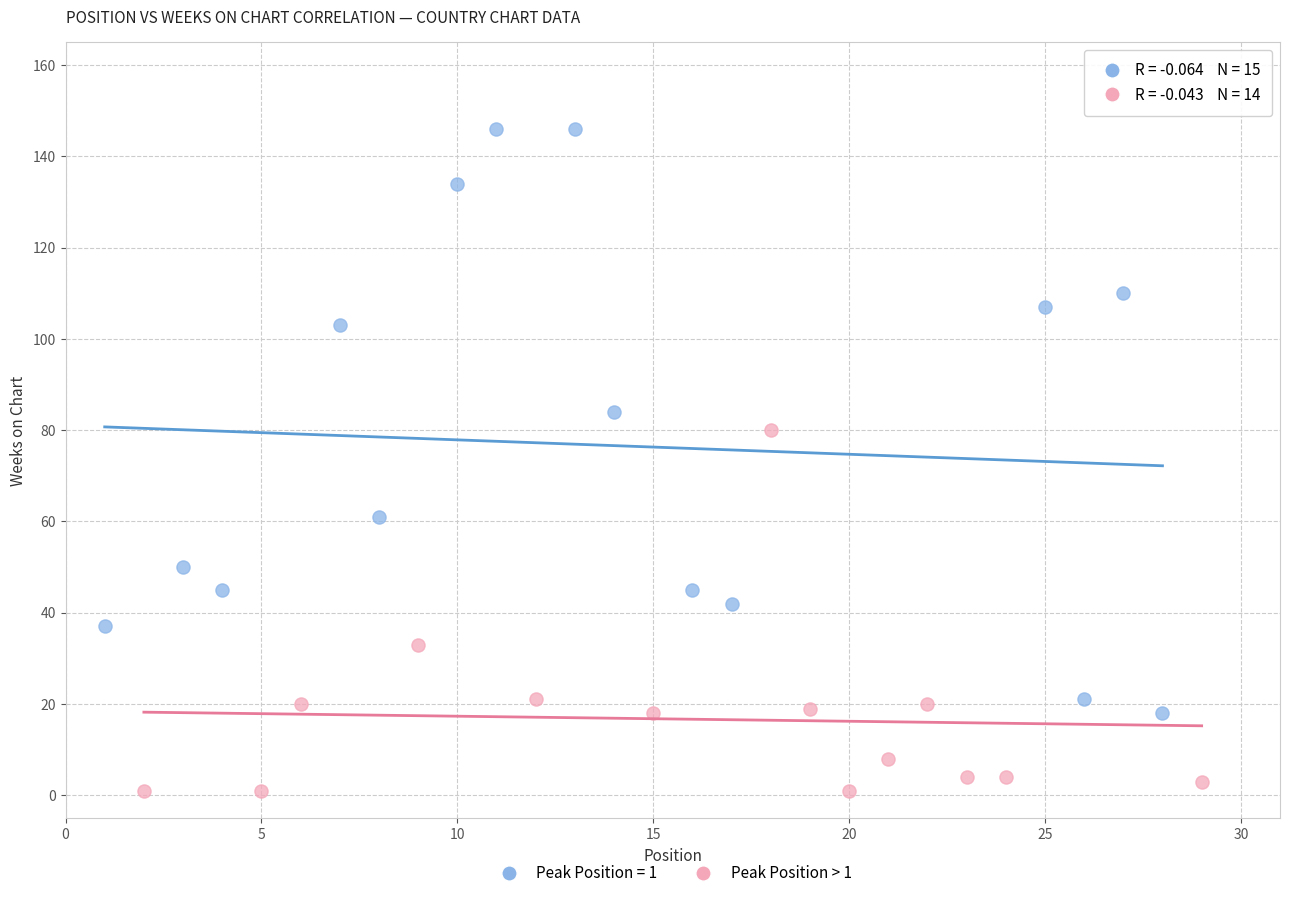

Which series has the largest Y range (max minus min)?

Peak Position = 1